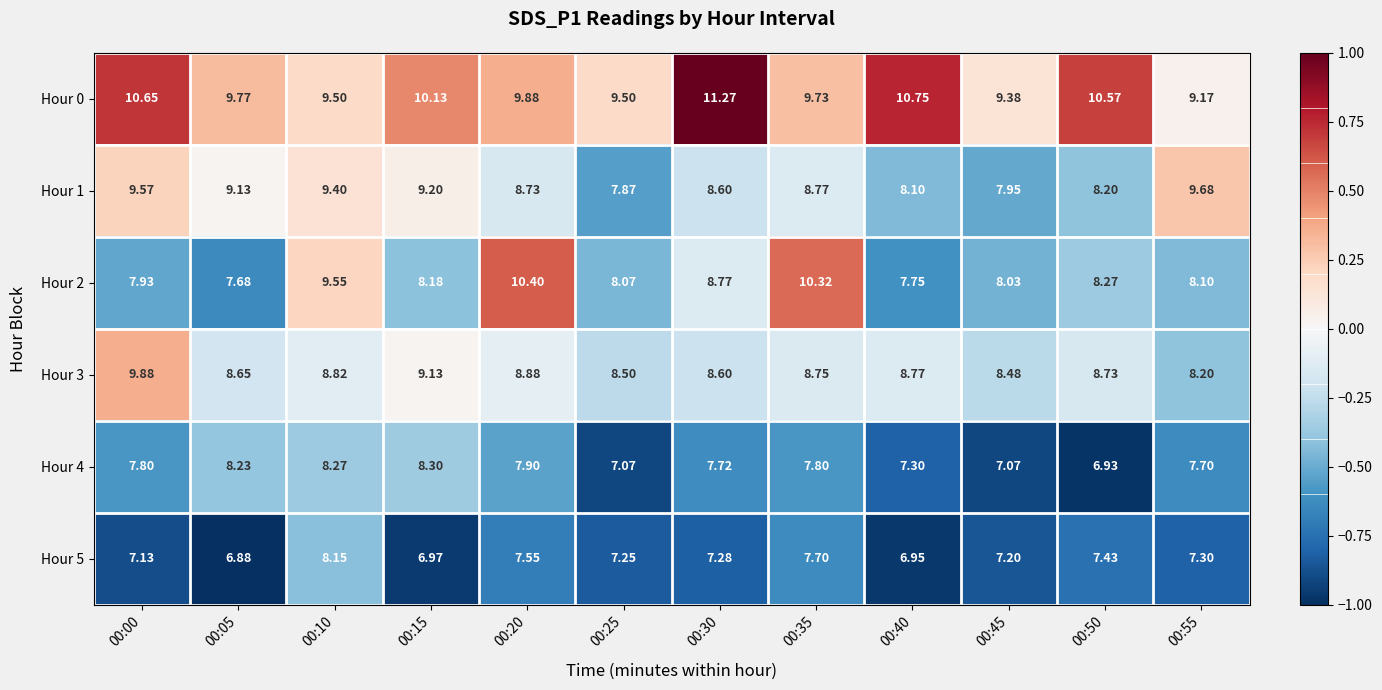

Is the value of Hour 3 at 00:45 greater than the value of Hour 0 at 00:05?

No